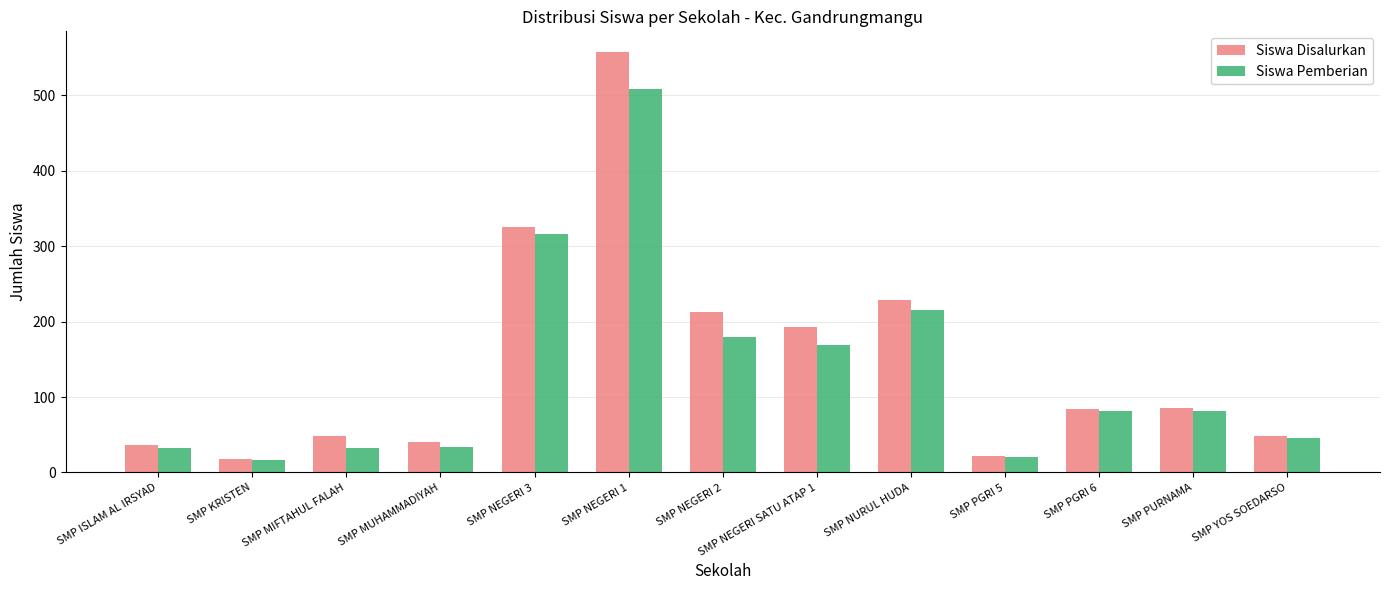

What are all the series names shown in the legend?

Siswa Disalurkan, Siswa Pemberian